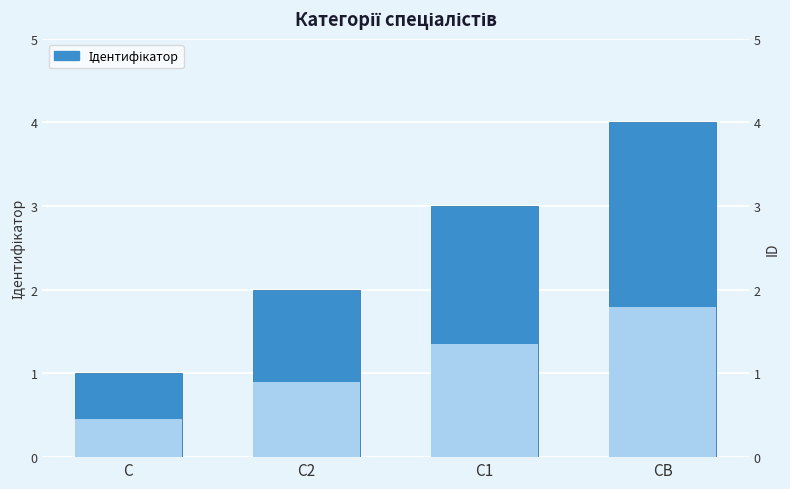

What is the difference between the maximum and second lowest values?

2